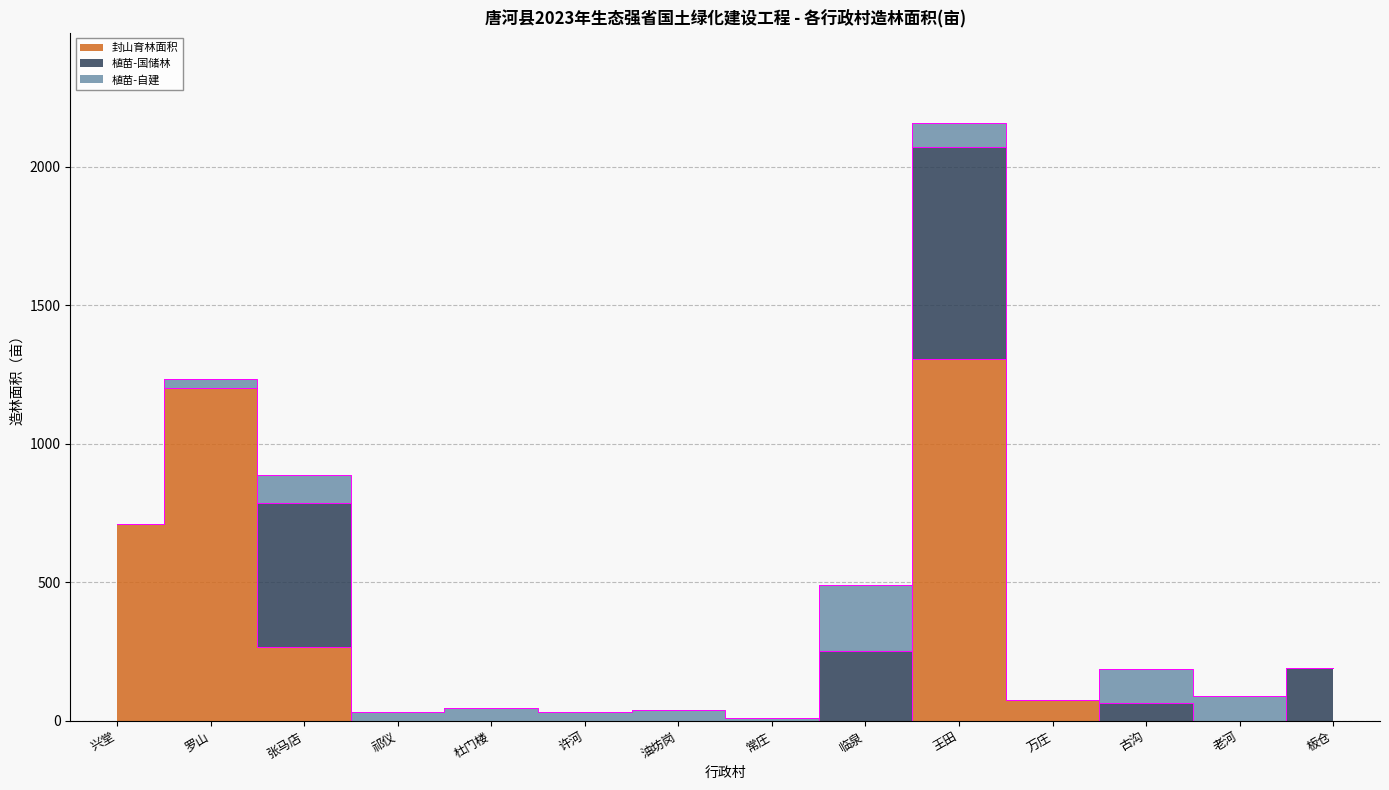

After their last crossing, which series has the higher values: 植苗-自建 or 封山育林面积?

植苗-自建